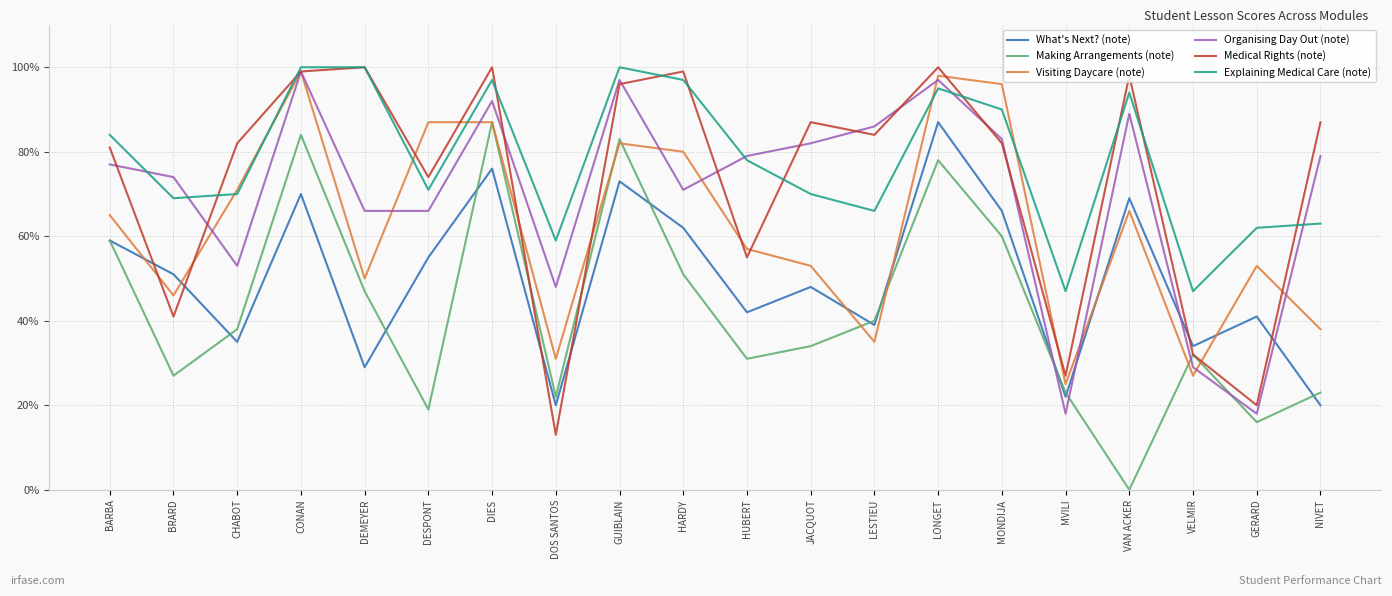

Which series ends up on top after the final intersection of What's Next? (note) and Organising Day Out (note)?

Organising Day Out (note)